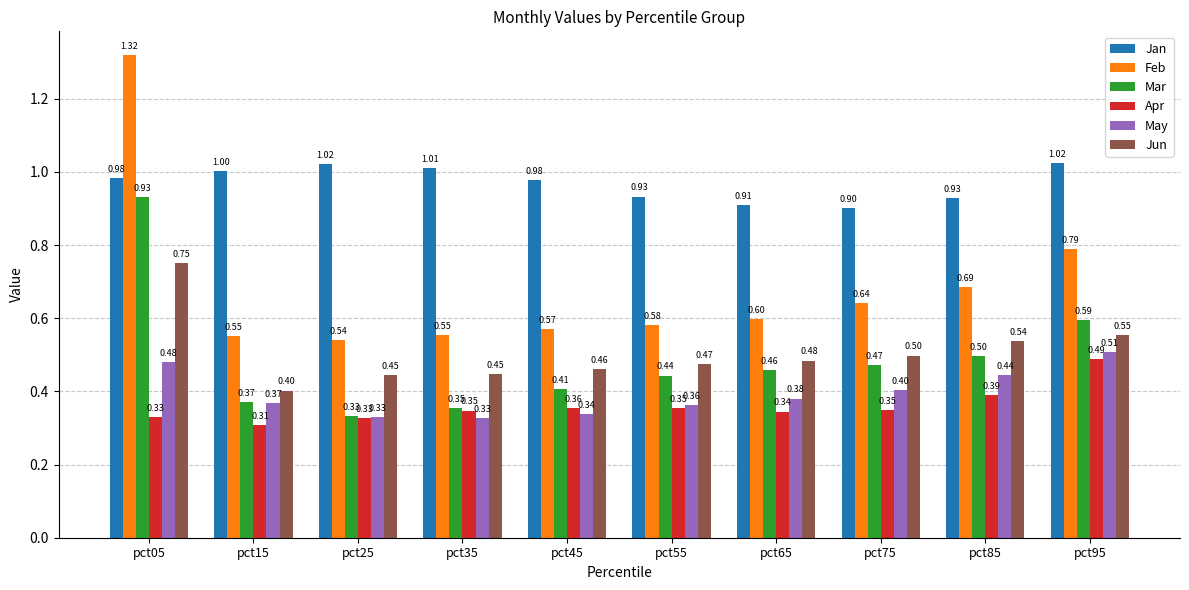

What is the average value of the Jan series?

1.0